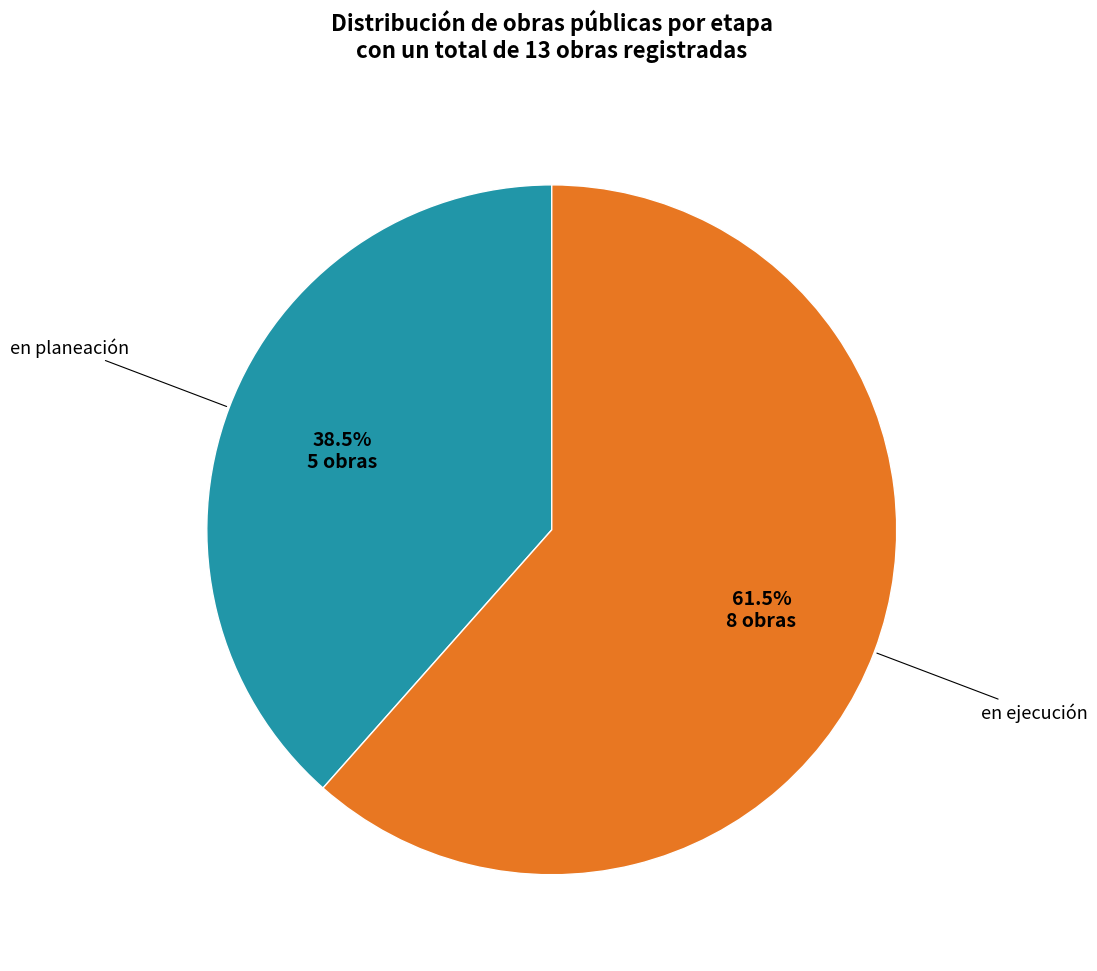

What is the total percentage of en planeación and en ejecución?

100.0%